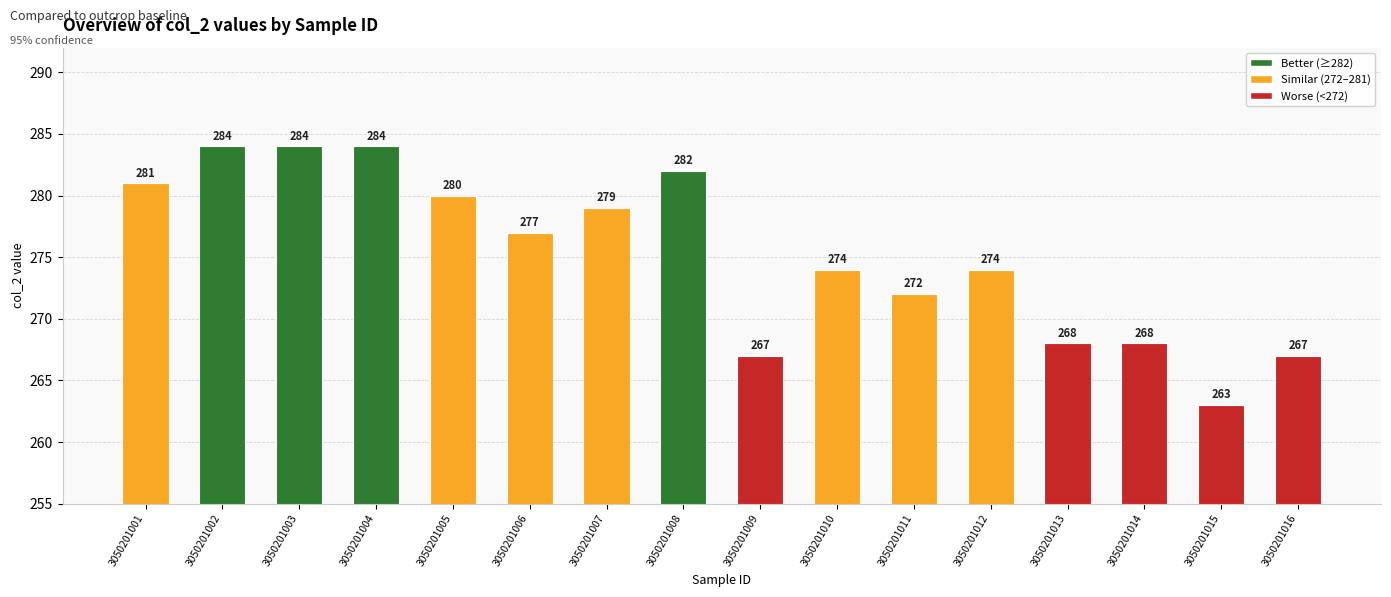

At which category does the chart reach its minimum across all series?

3050201015